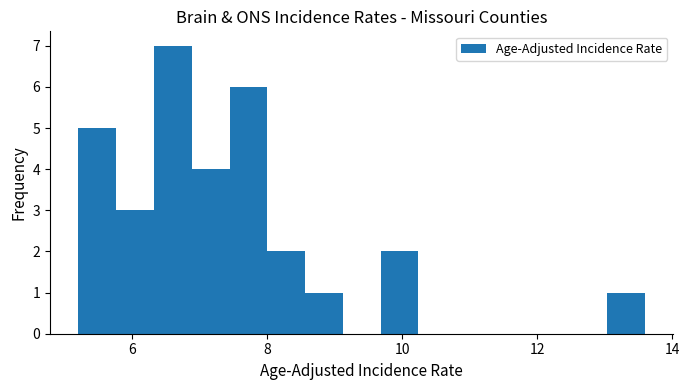

Around what value on the x-axis is the tallest bar? Give the approximate position of its centre, as read against the axis.

6.6